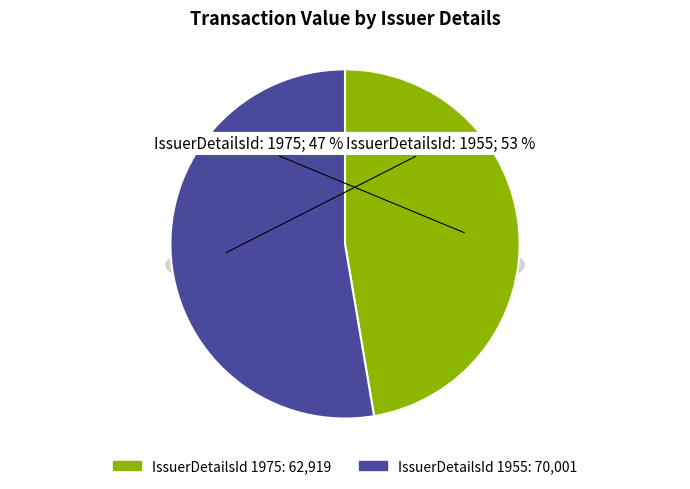

What percentage do 1975 and 1955 together represent?

100.0%